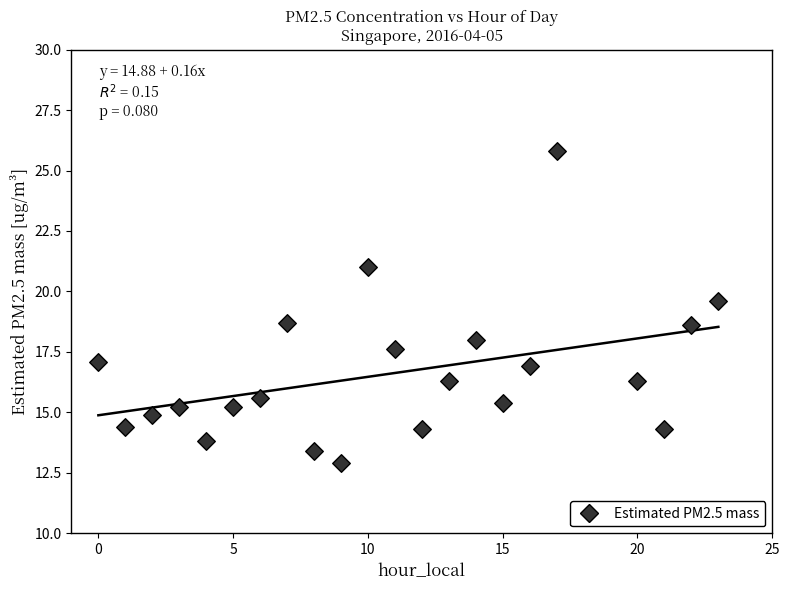

What is the range of X values (max minus min)?

23.0